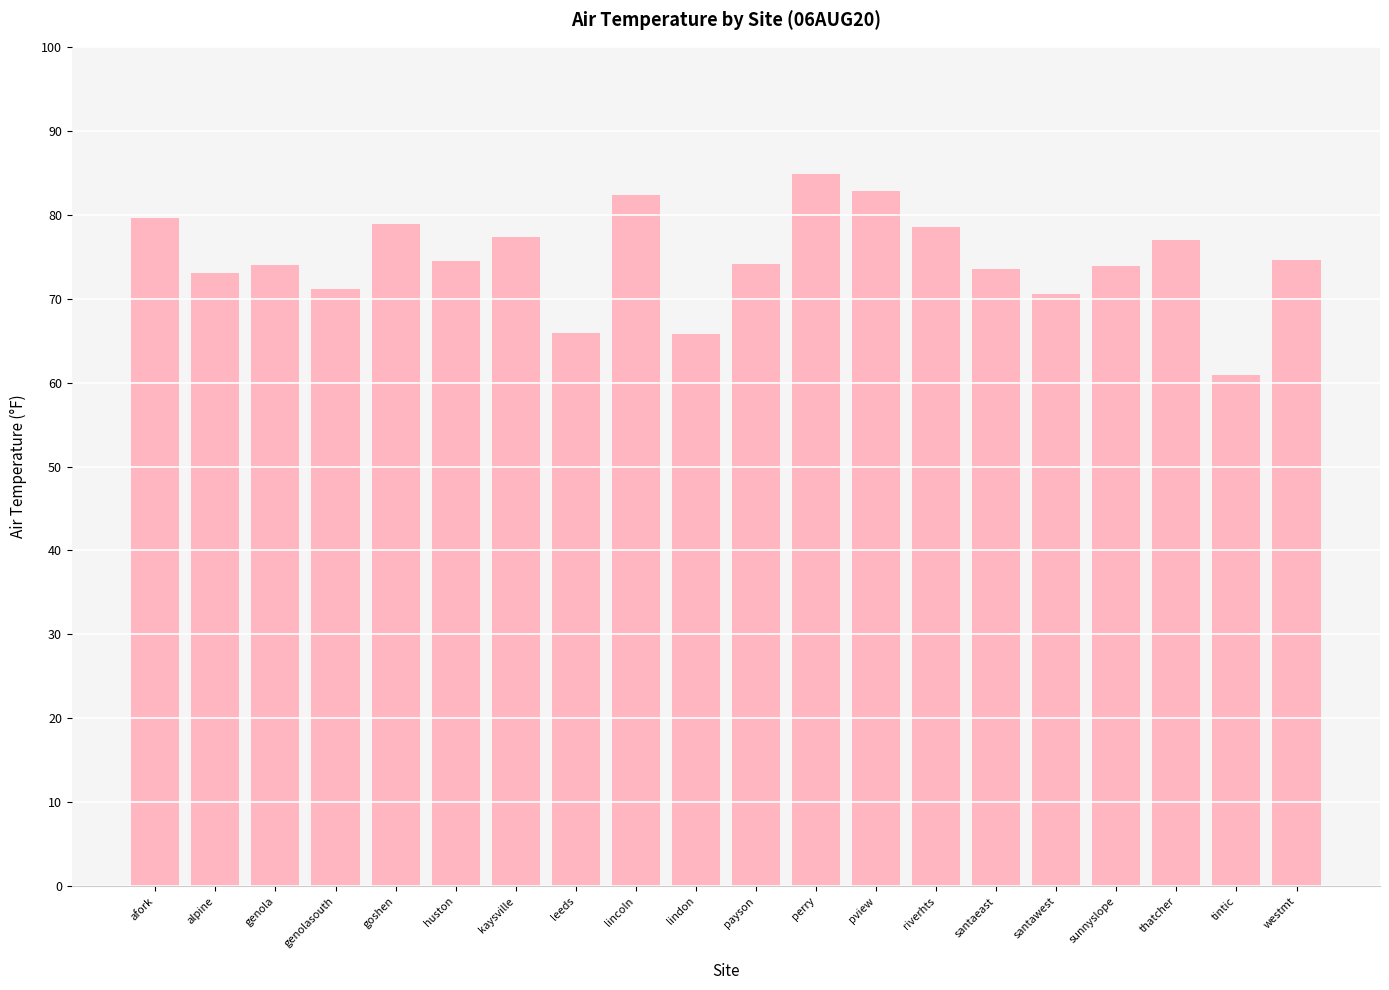

How many bars are there in total?

20